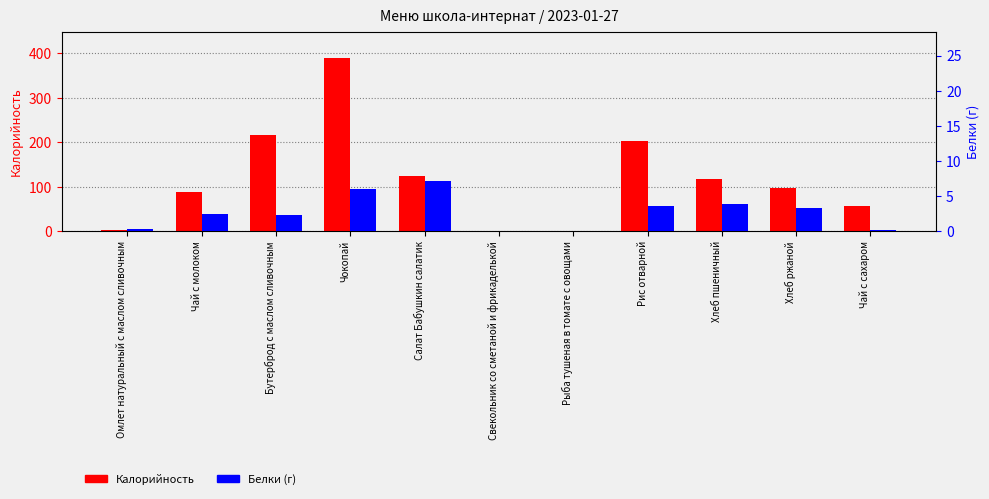

What are all the series names shown in the legend?

Калорийность, Белки